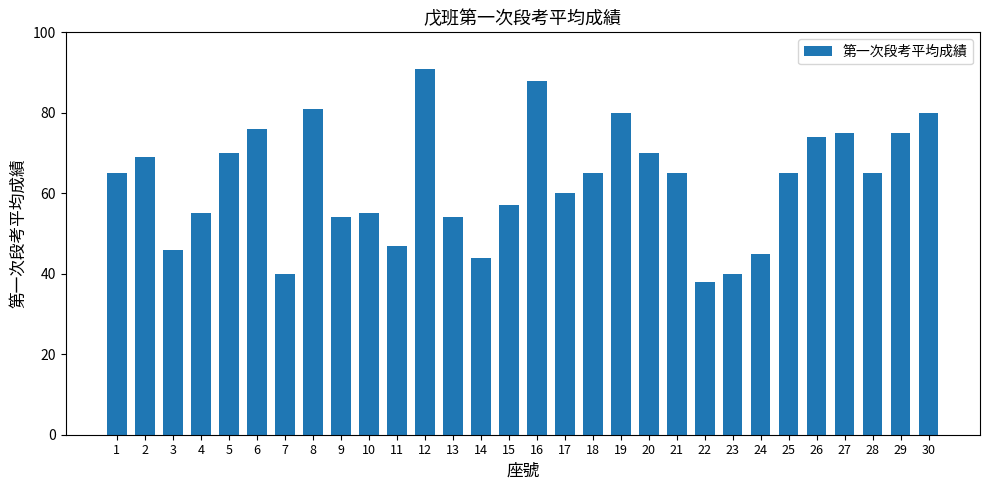

Which category has the highest value across all series?

12